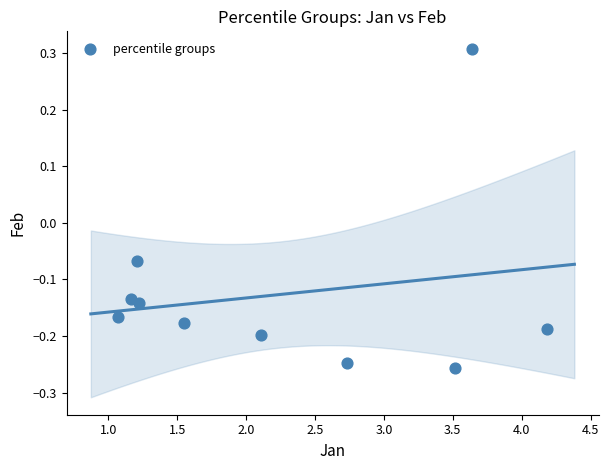

What is the range of Y values (max minus min)?

0.6